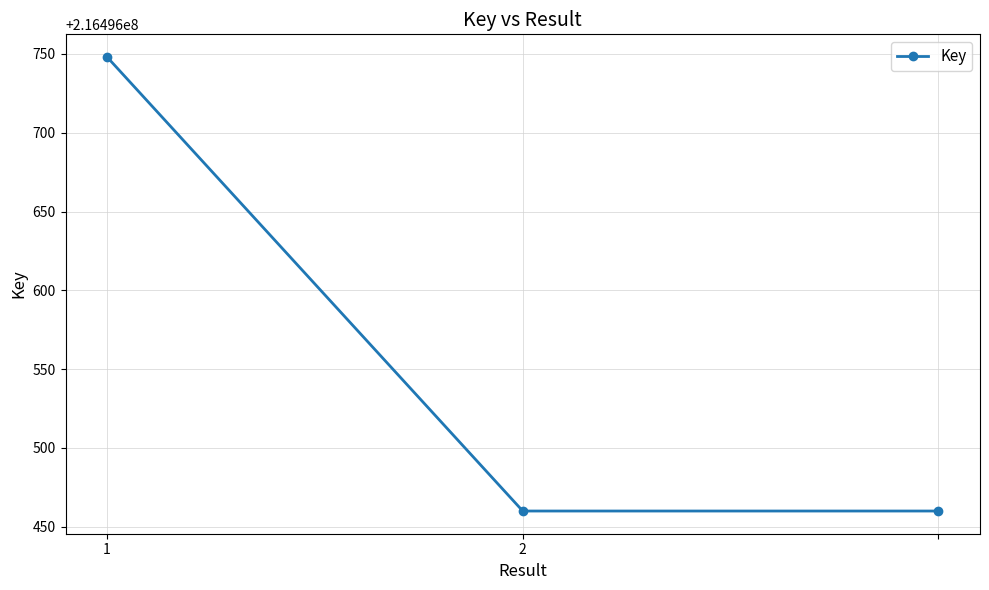

How many lines are shown in the chart?

1